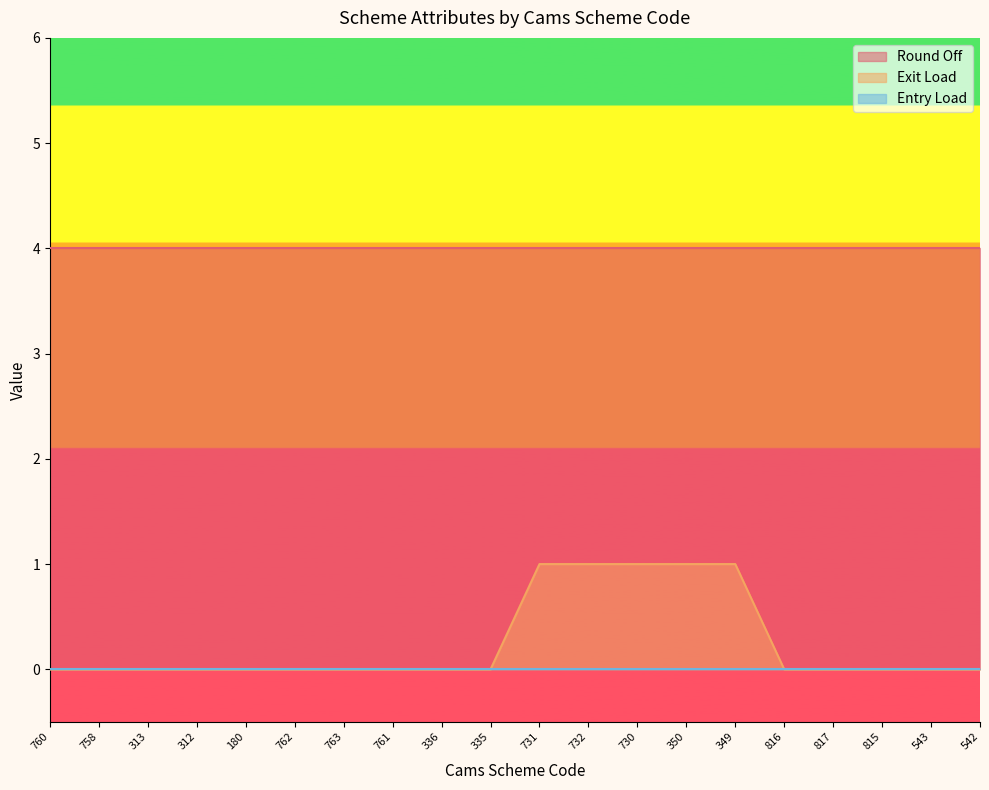

What is the value of the Round Off point at the 8th from the left?

4